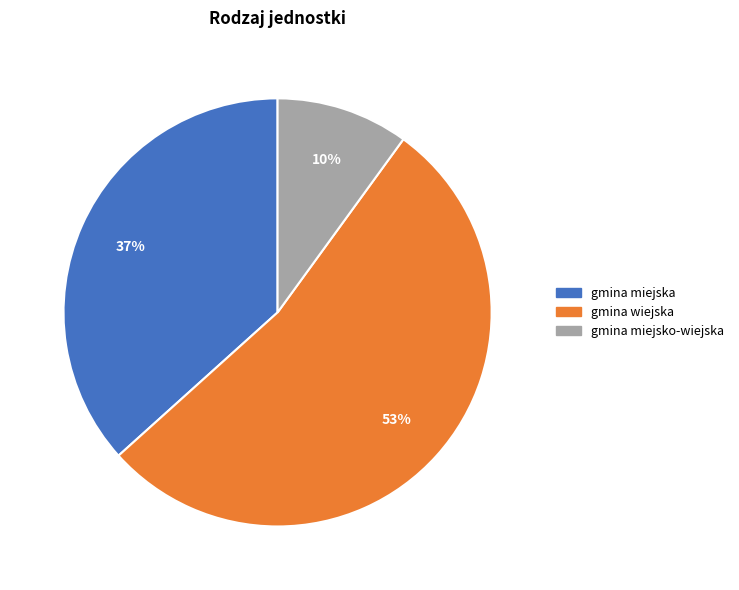

What percentage is the gmina wiejska slice, to the nearest percent?

53%